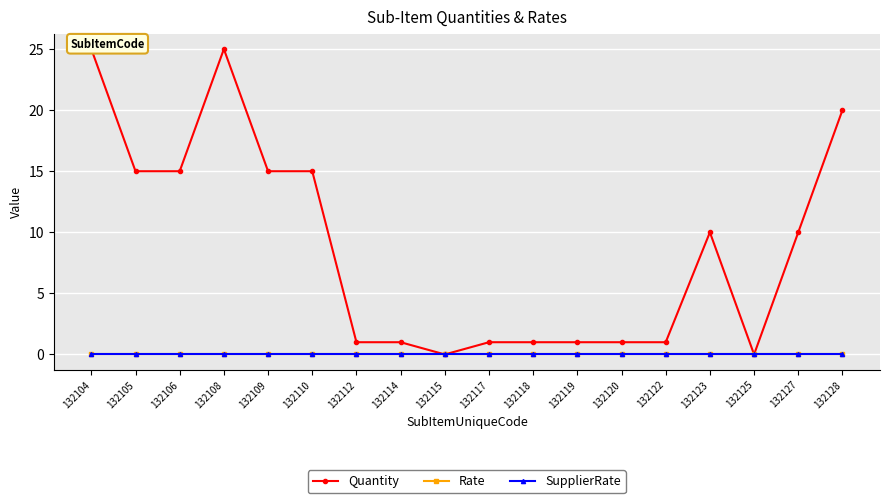

Reading left to right, transcribe all the data shown in this chart.

Quantity: 25	15	15	25	15	15	1	1	0	1	1	1	1	1	10	0	10	20
Rate: 0	0	0	0	0	0	0	0	0	0	0	0	0	0	0	0	0	0
SupplierRate: 0	0	0	0	0	0	0	0	0	0	0	0	0	0	0	0	0	0